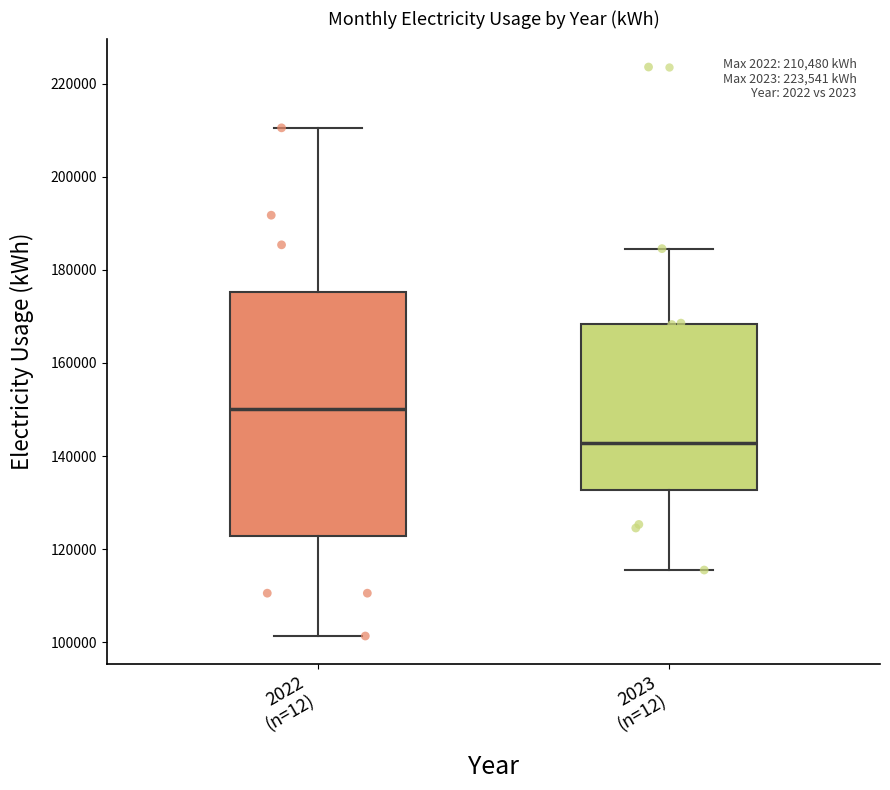

Which box is the tallest, from its lower edge to its upper edge?

2022 (n=12)